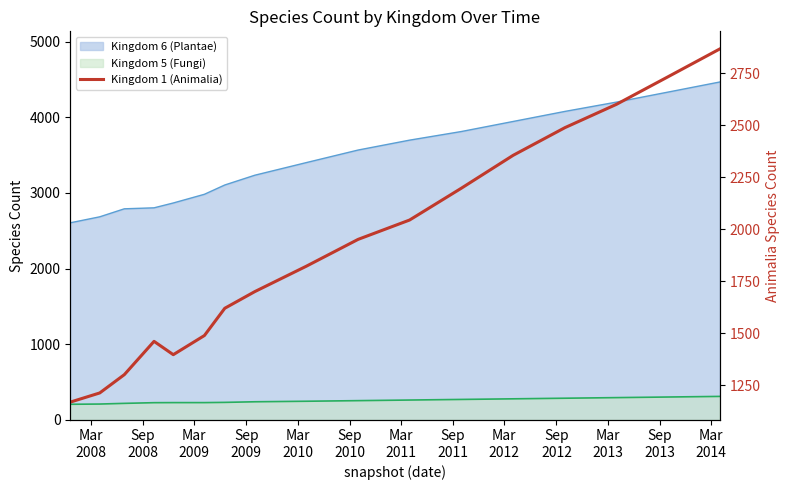

What is the difference between the maximum and second lowest values?

1653